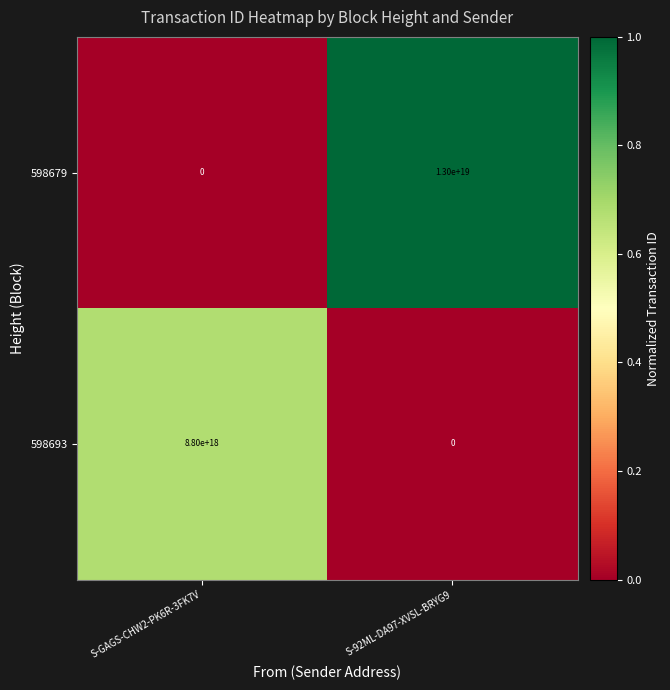

Which series has the largest total across all categories?

598679